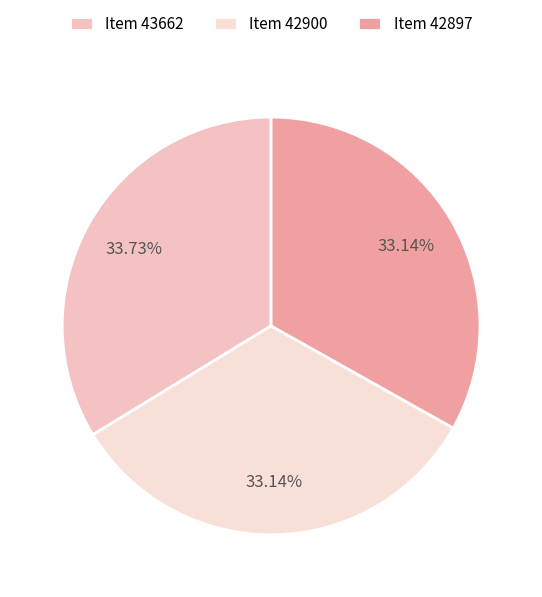

What is the ratio of the value at Item 42900 to the value at Item 42897?

1.0